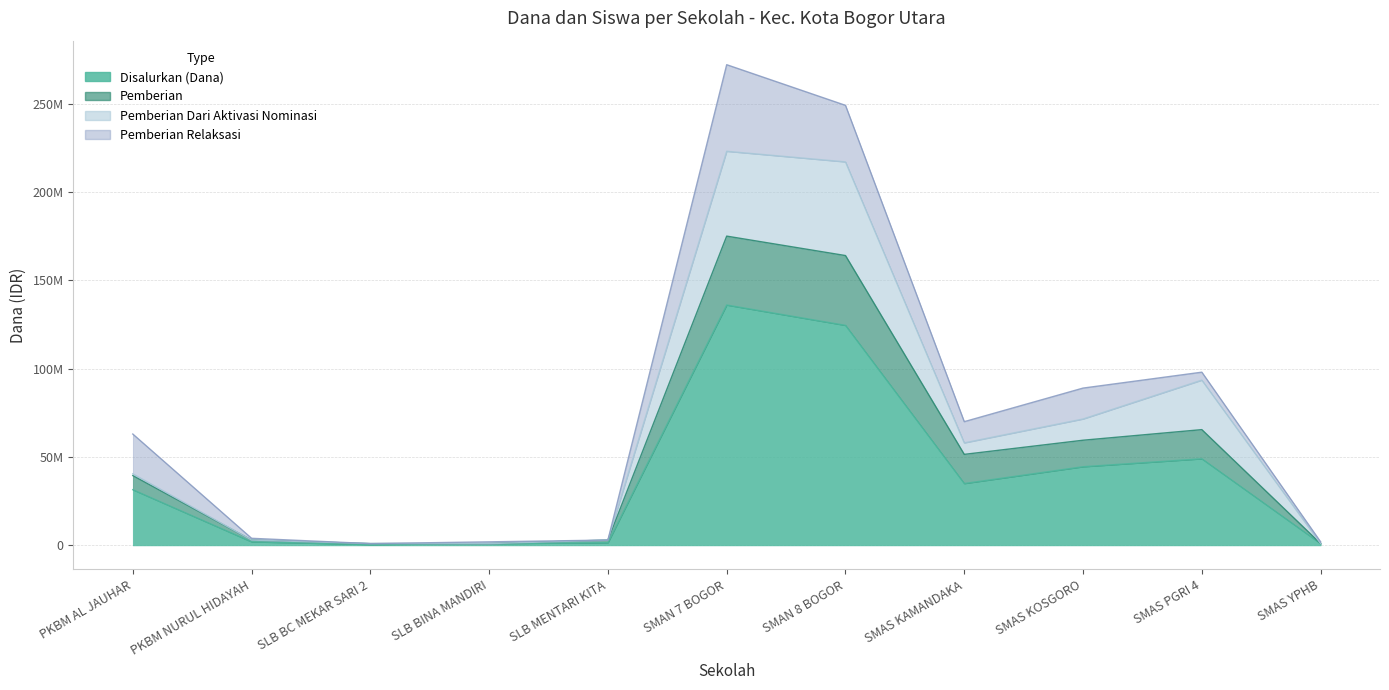

What is the average value of the Pemberian series?

51272727